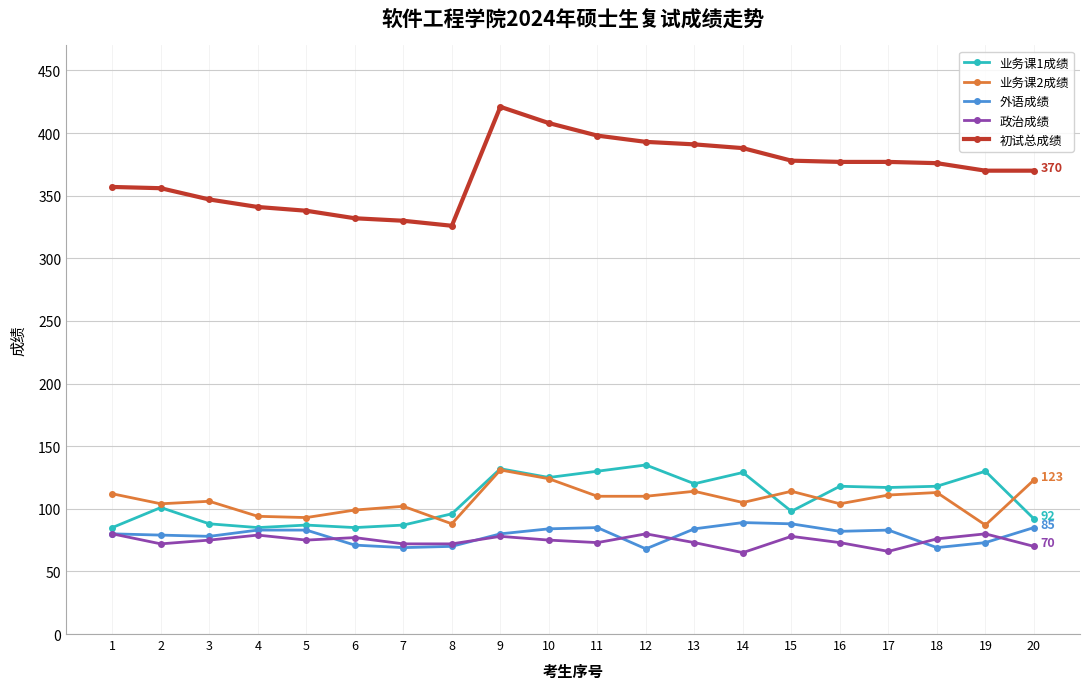

Which series has the largest range (max minus min)?

初试总成绩